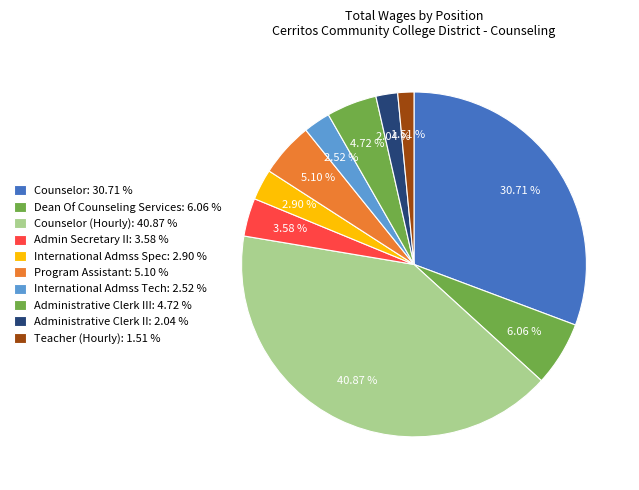

How many segments does this pie chart have?

10